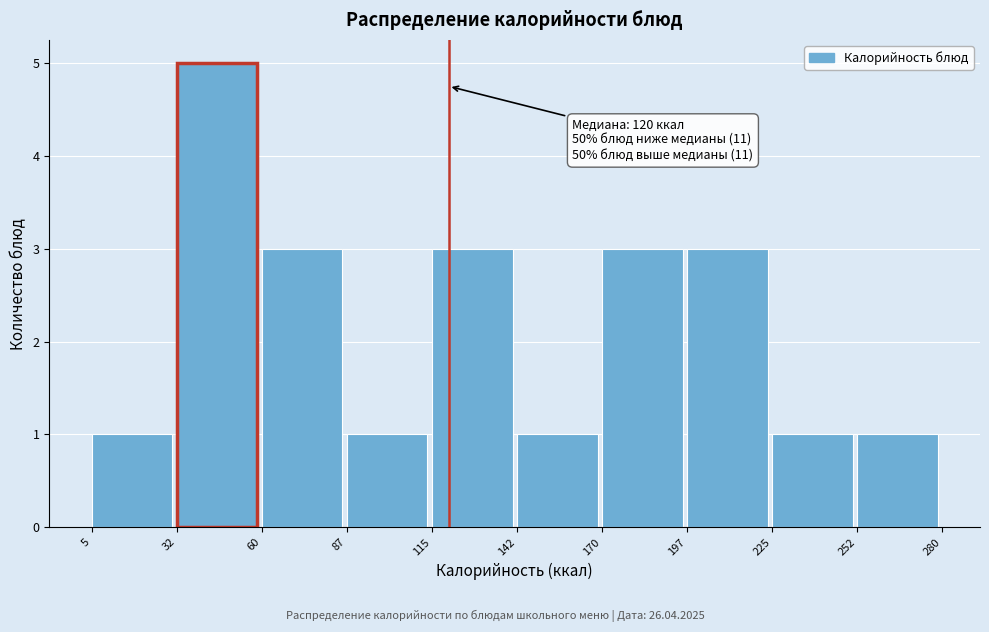

Over which range of the x-axis is the bar tallest?

32 to 60